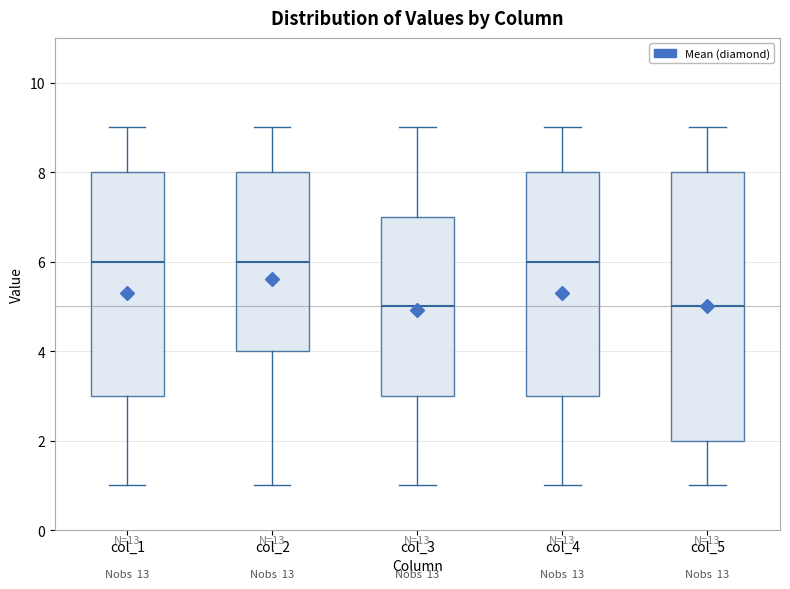

Reading left to right, read every box against the y-axis: the position of its median line, the range the box covers, and the ends of its whiskers. The values are not printed on the chart, so give them approximately, as read against the axis.

col_1: median 6, box 3 to 8, whiskers 1 to 9
col_2: median 6, box 4 to 8, whiskers 1 to 9
col_3: median 5, box 3 to 7, whiskers 1 to 9
col_4: median 6, box 3 to 8, whiskers 1 to 9
col_5: median 5, box 2 to 8, whiskers 1 to 9